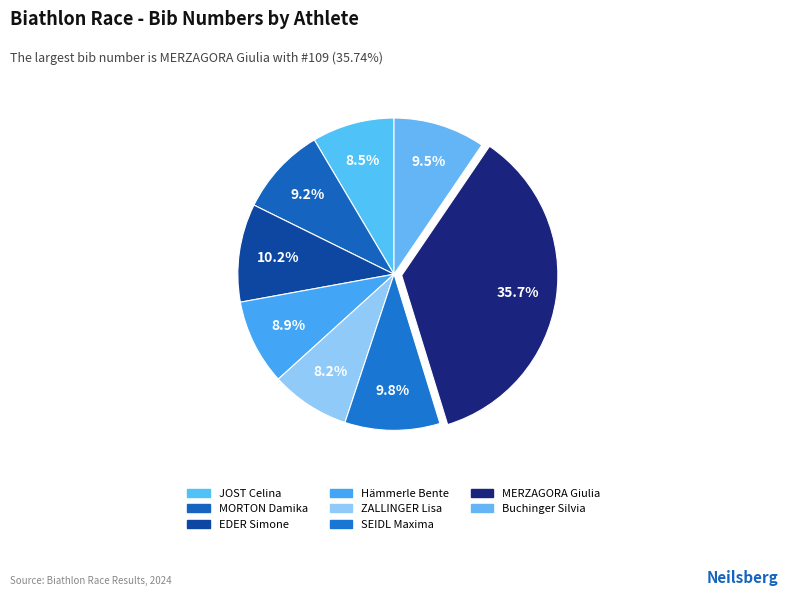

To the nearest percent, what portion does MERZAGORA Giulia represent?

36%